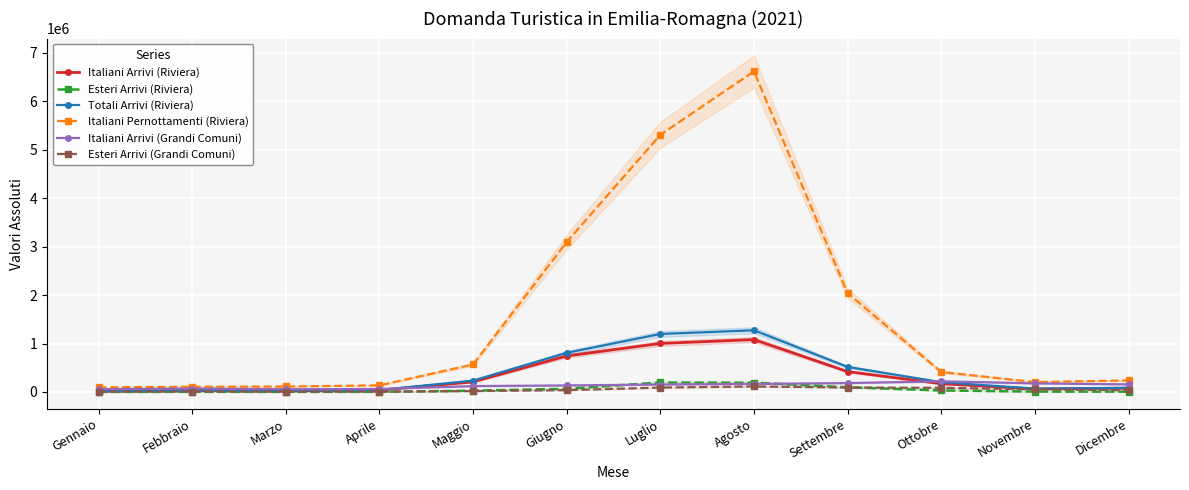

Which series has the widest spread of values?

Italiani Pernottamenti (Riviera)